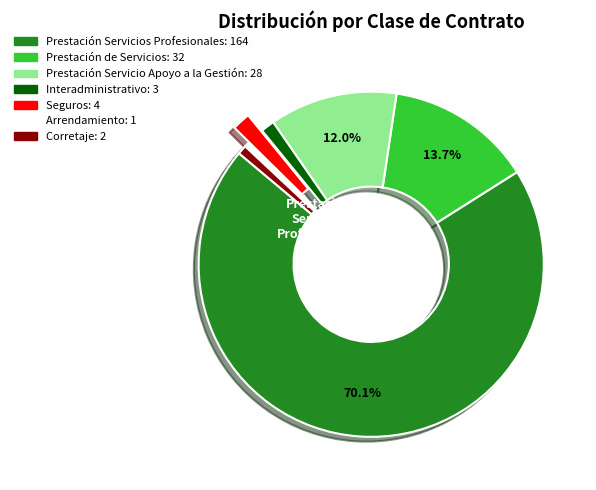

To the nearest percent, what is the difference between the Prestación Servicio Apoyo a la Gestión and Prestación Servicios Profesionales slice percentages?

58%